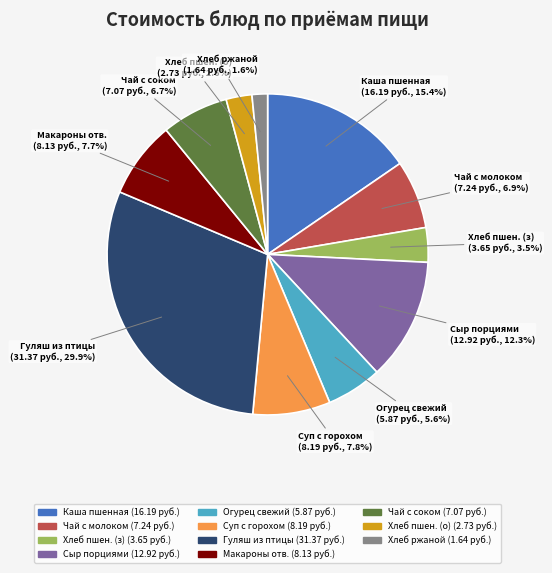

Does any single category account for the majority?

No